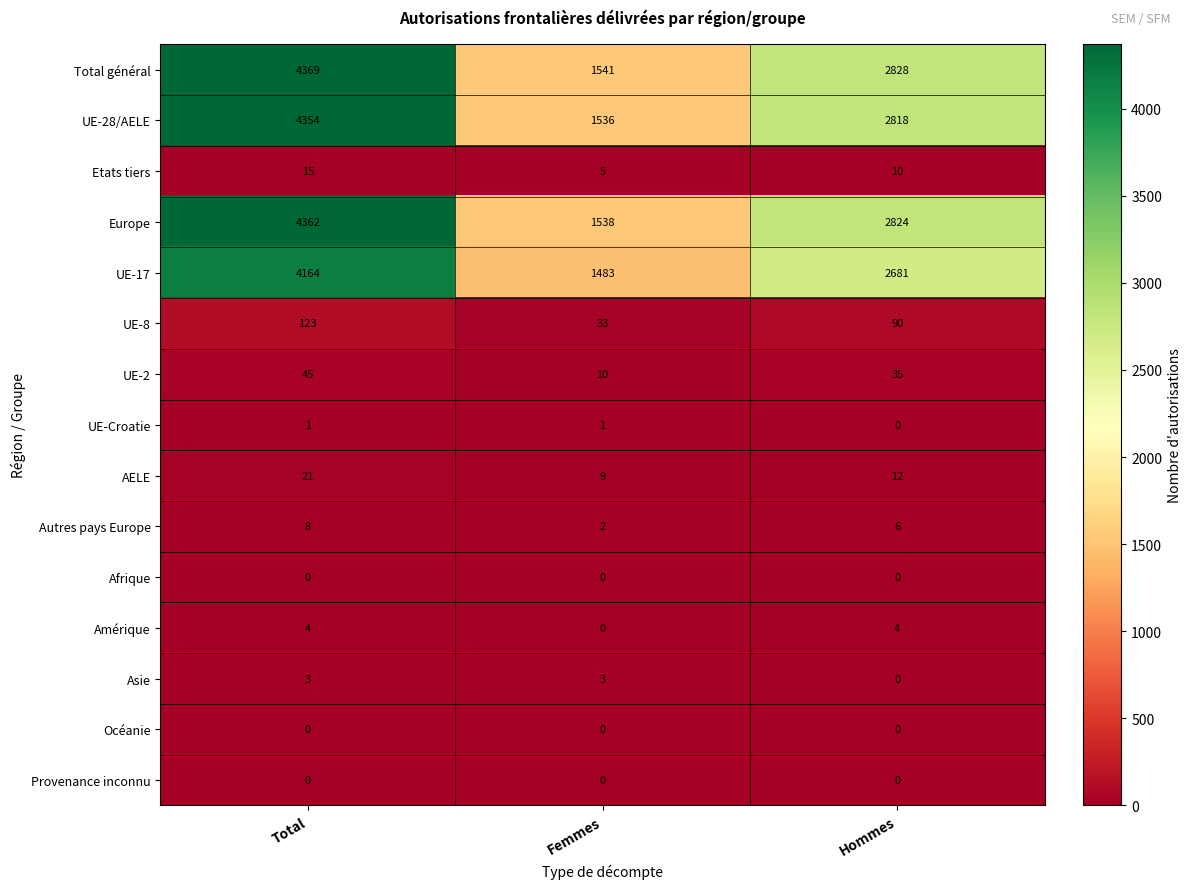

Count the number of data series in this chart.

15